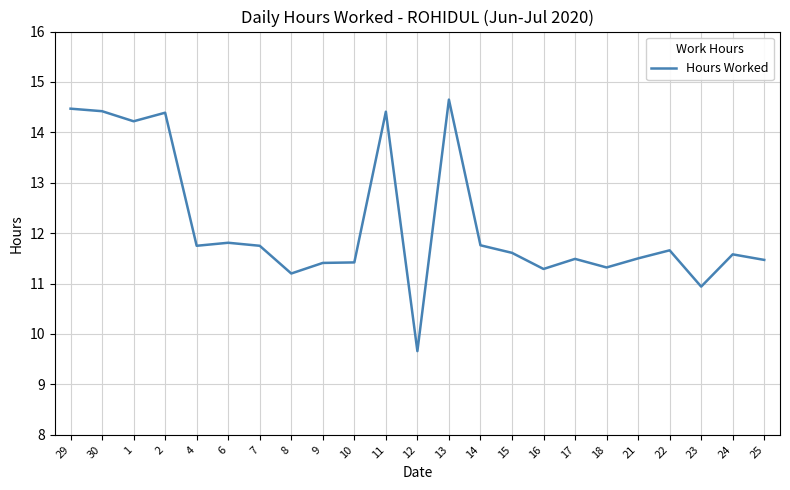

What is the difference between the maximum and minimum values?

5.0